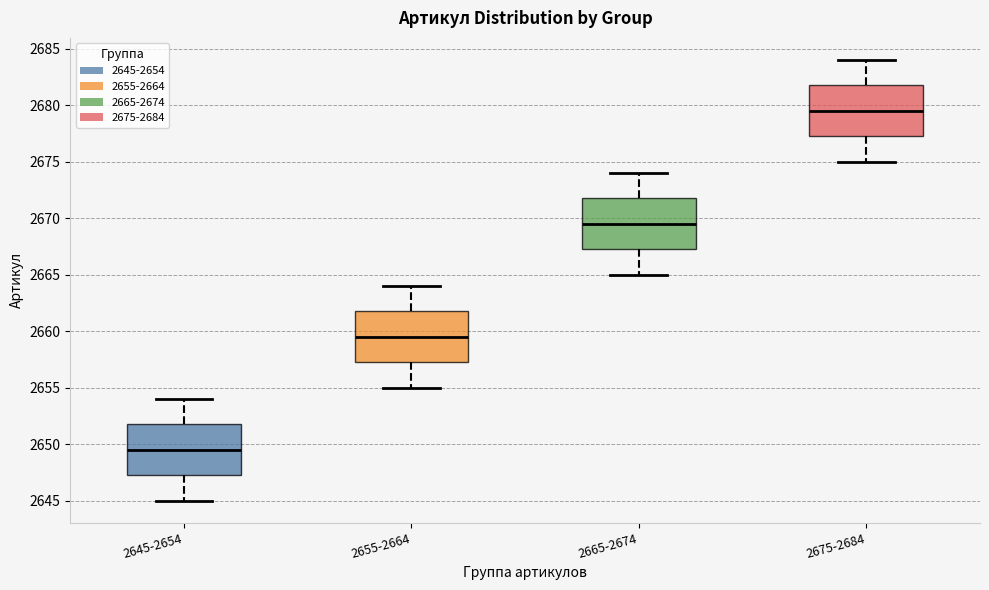

Where is the upper edge of the box for 2645-2654 on the y-axis? The values are not printed on the chart, so give them approximately, as read against the axis.

2652.0